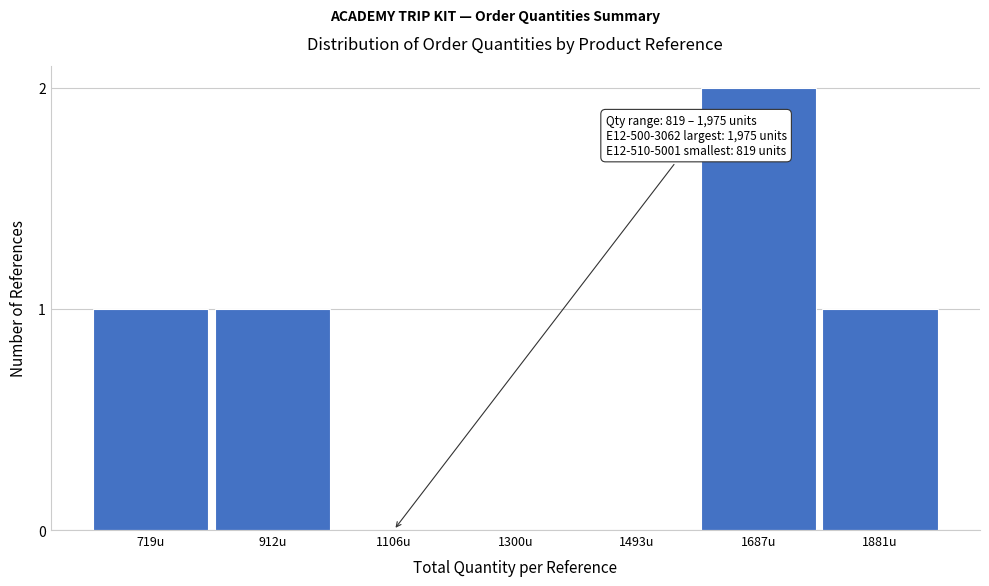

Reading left to right, transcribe all the data shown in this chart.

719u=1	912u=1	1106u=0	1300u=0	1493u=0	1687u=2	1881u=1